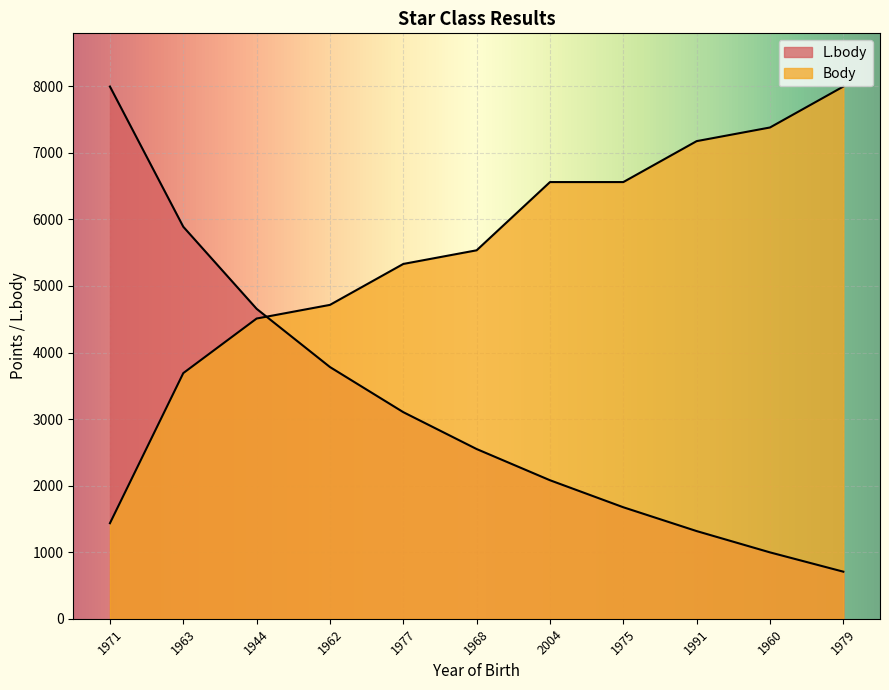

True or false: Body has a value of 4511.1 at 1944.

True